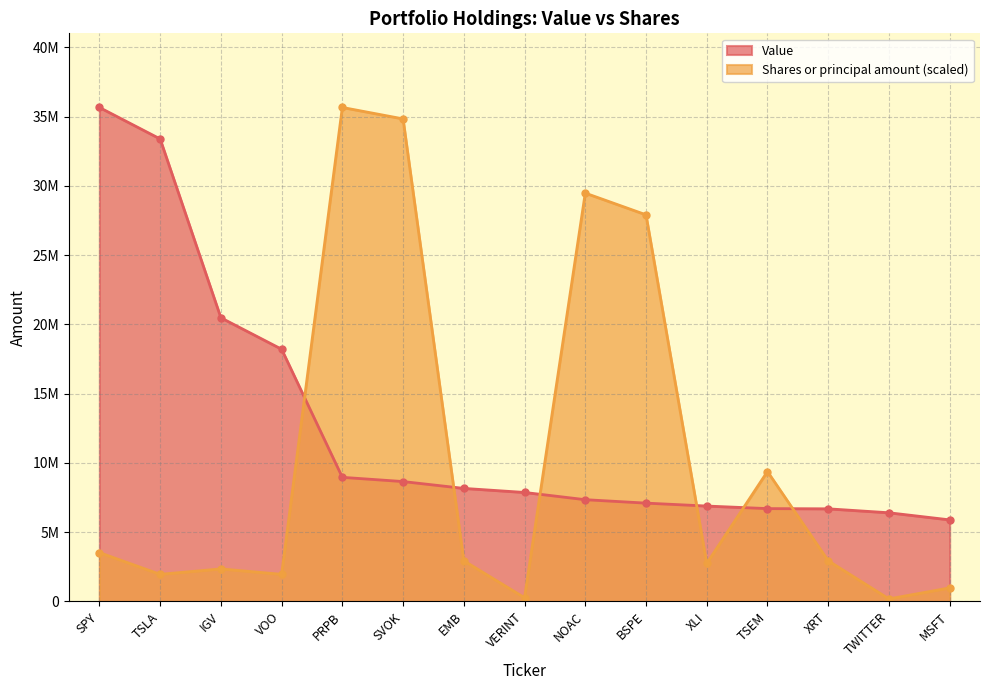

True or false: Value and Shares or principal amount intersect in this chart.

True